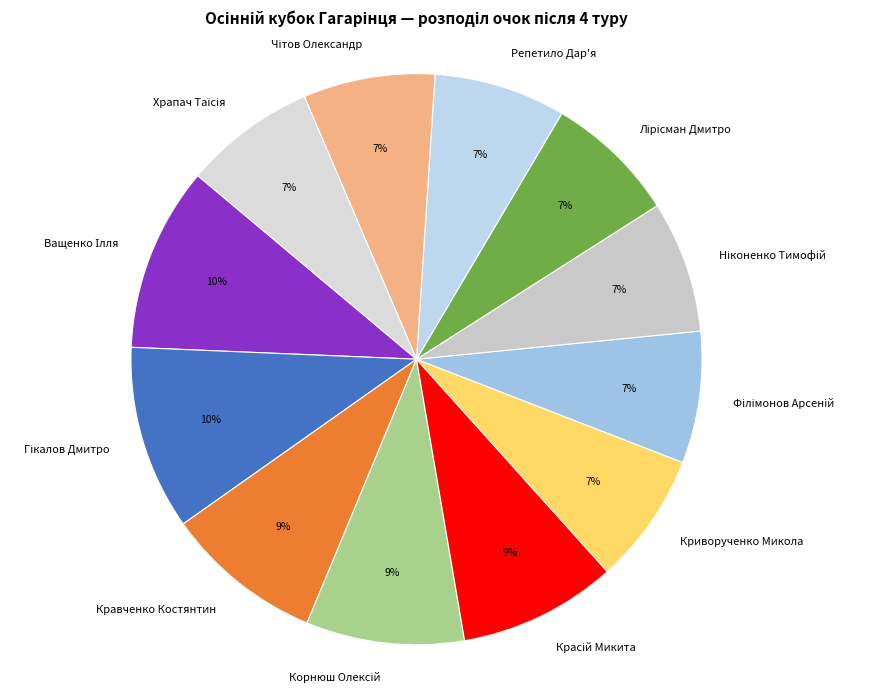

Count the number of slices in the pie.

12